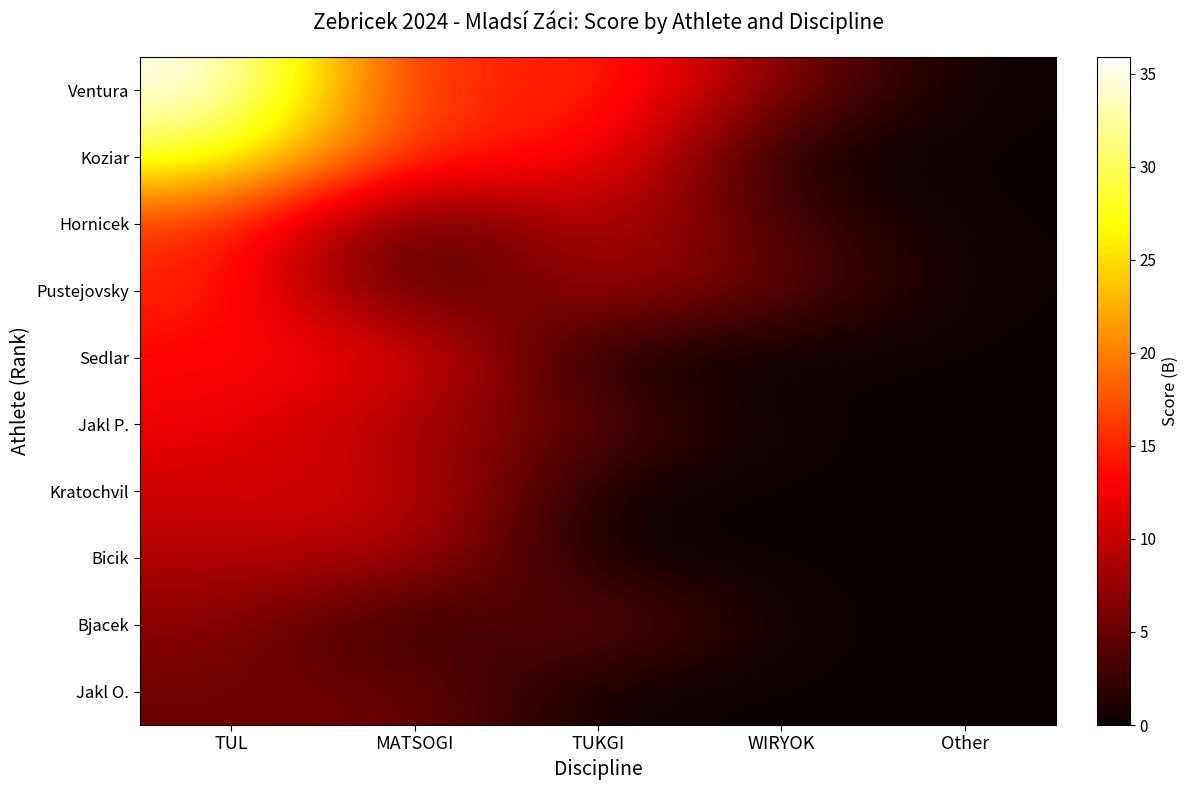

What is the total value across all series at TUL?

154.2